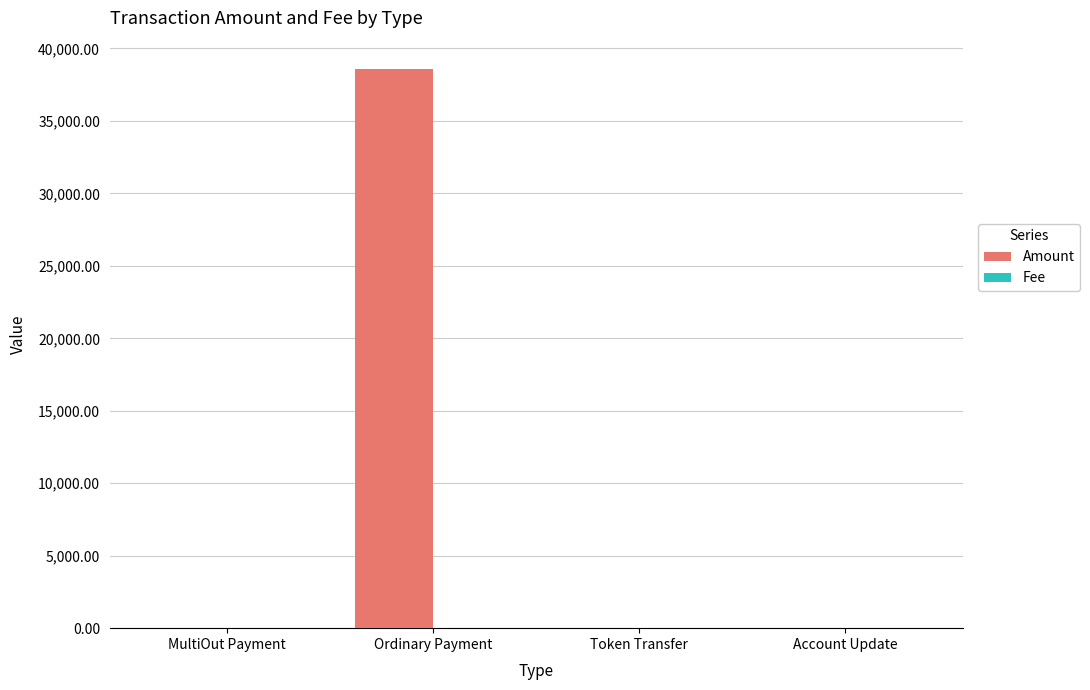

At which category does the chart reach its peak across all series?

Ordinary Payment